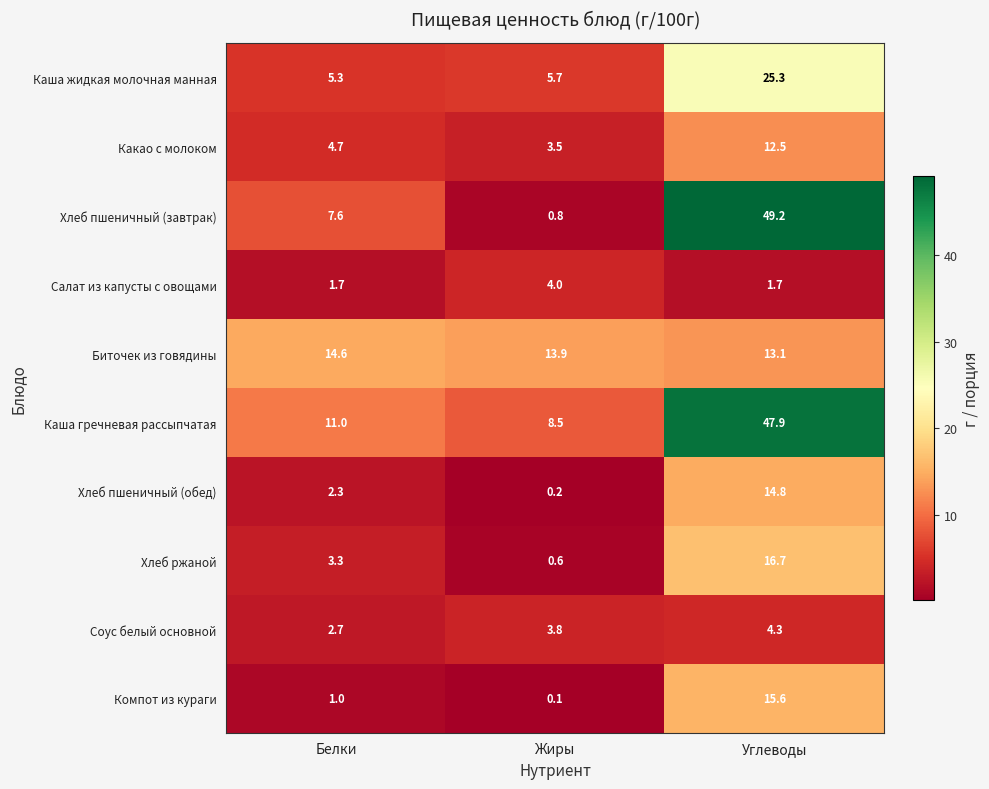

What is the average value of the Соус белый основной series?

3.6